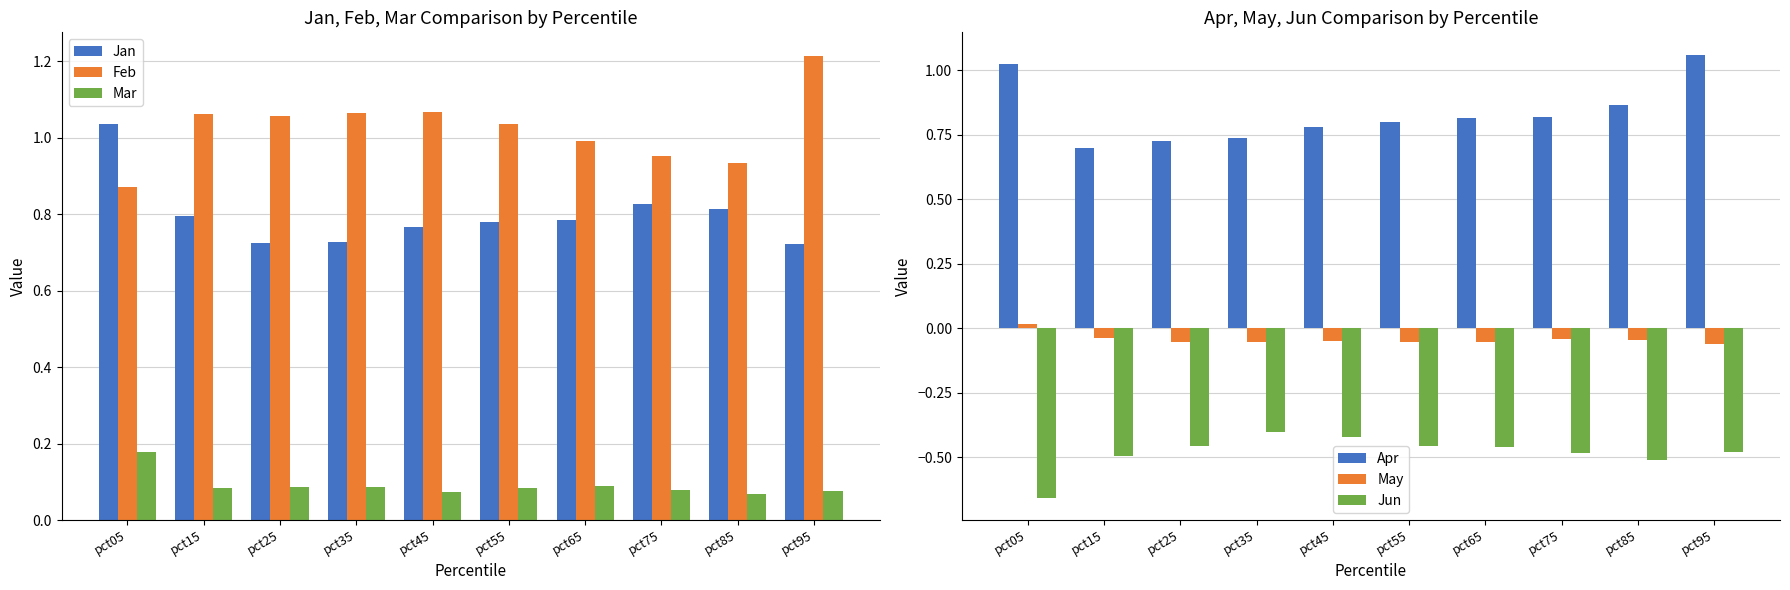

What are all the series names shown in the legend?

Jan, Feb, Mar, Apr, May, Jun